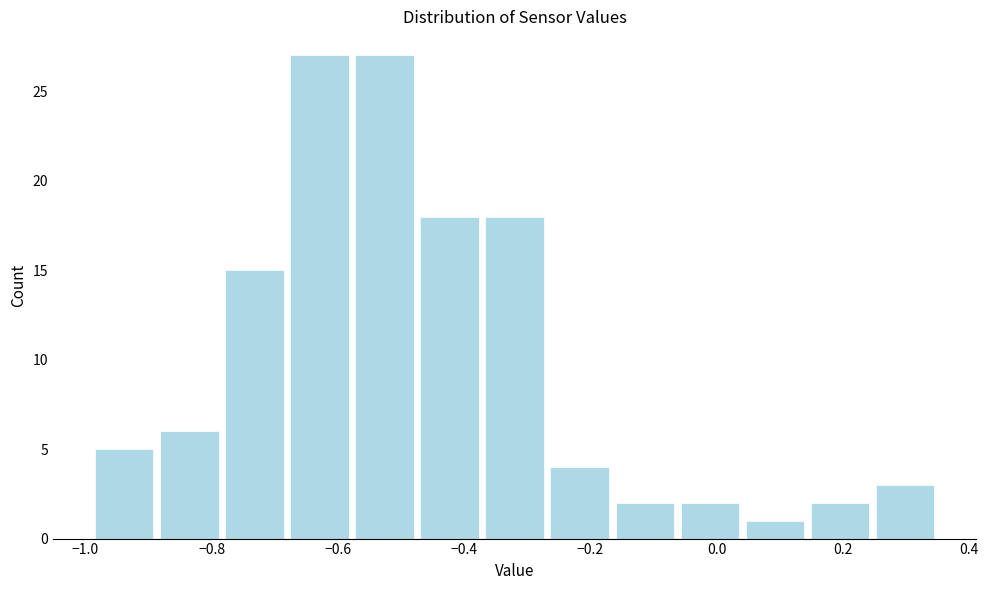

How tall is the bar that spans 0.04 to 0.14 on the x-axis? Neither the bar edges nor the heights are printed on the chart, so give them approximately, as read against the axes.

1